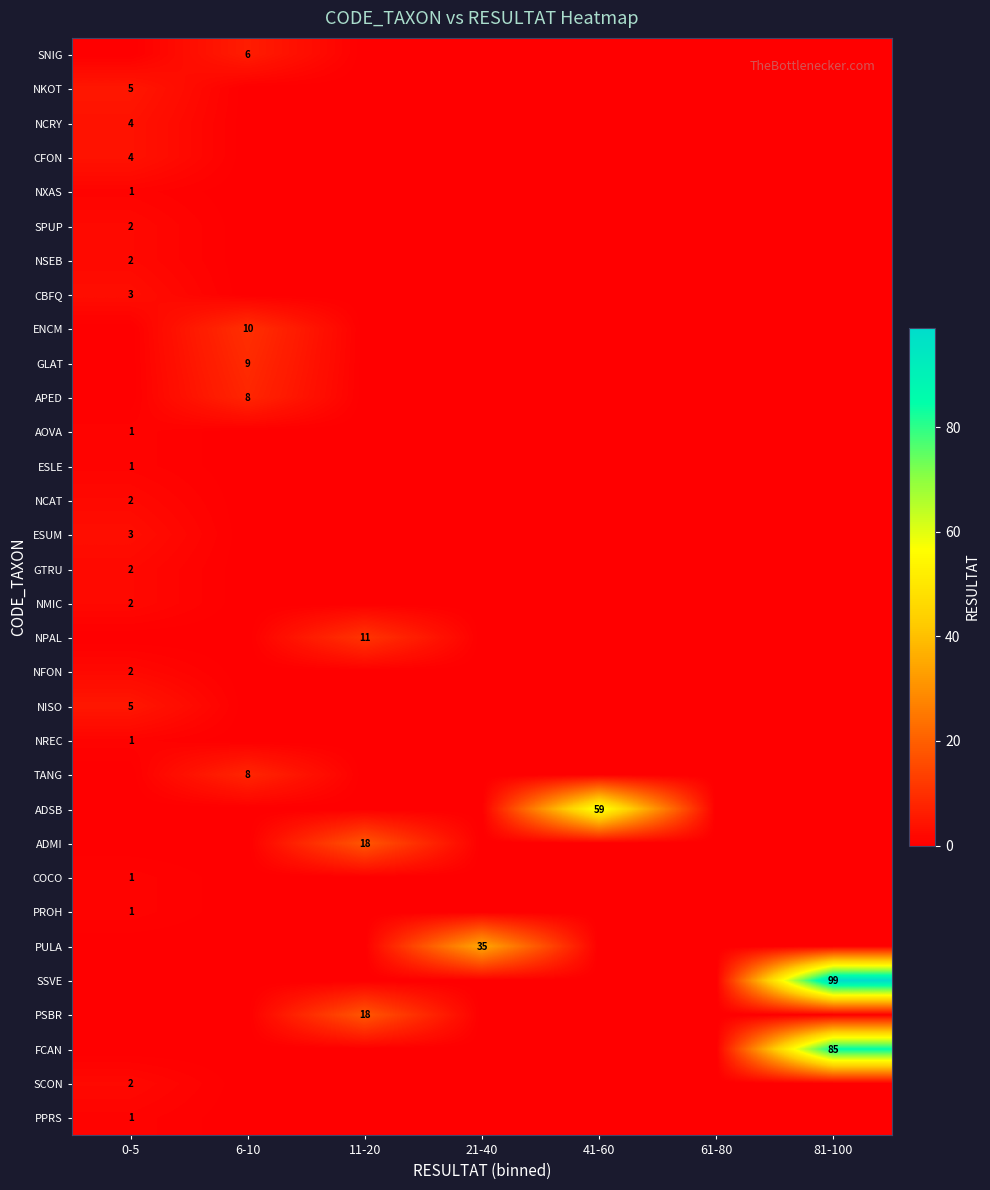

Rank the series by their maximum value, from lowest to highest.

NXAS, AOVA, ESLE, NREC, COCO, PROH, PPRS, SPUP, NSEB, NCAT, GTRU, NMIC, NFON, SCON, CBFQ, ESUM, NCRY, CFON, NKOT, NISO, SNIG, APED, TANG, GLAT, ENCM, NPAL, ADMI, PSBR, PULA, ADSB, FCAN, SSVE